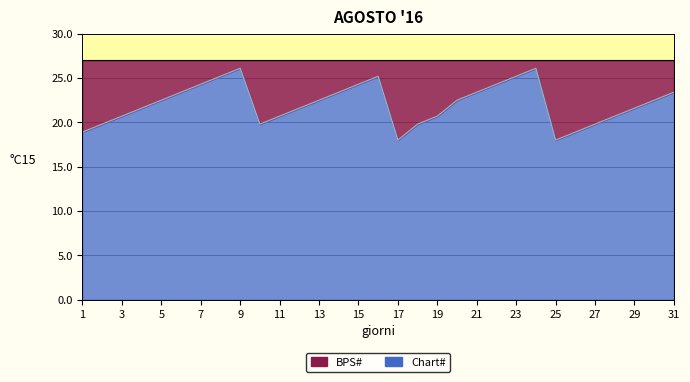

What is the average value of the BPS# series?

27.0